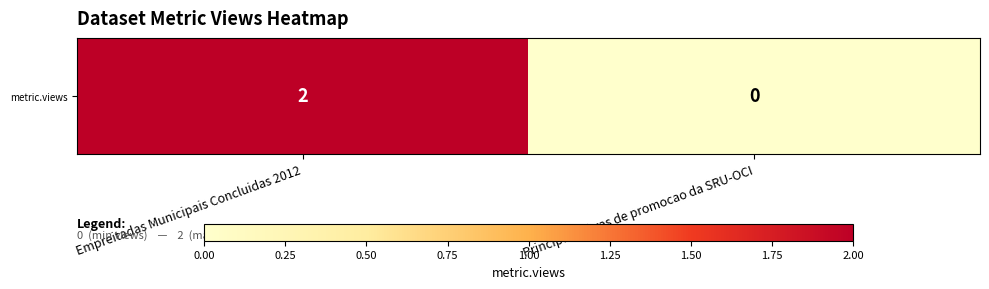

How many data points does each series have?

2